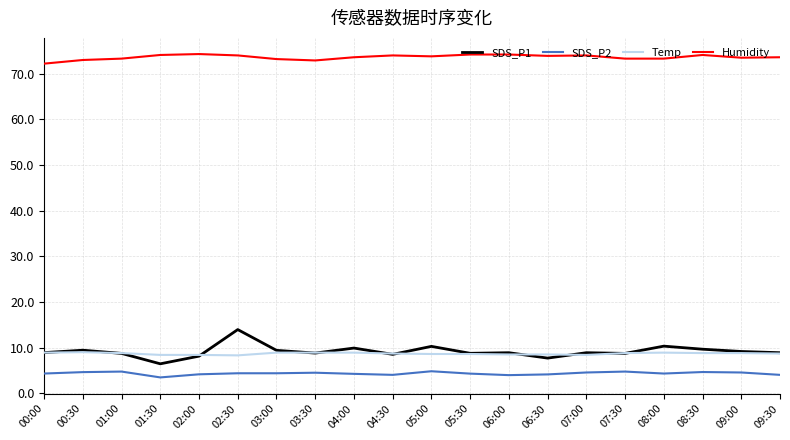

List the series in order of their peak value, highest first.

Humidity, SDS_P1, Temp, SDS_P2